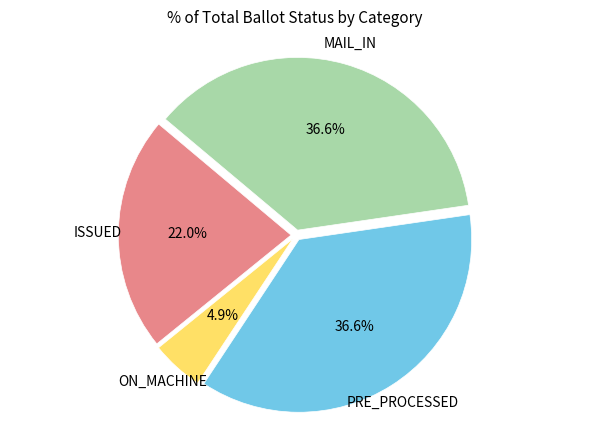

Does any single category account for the majority?

No